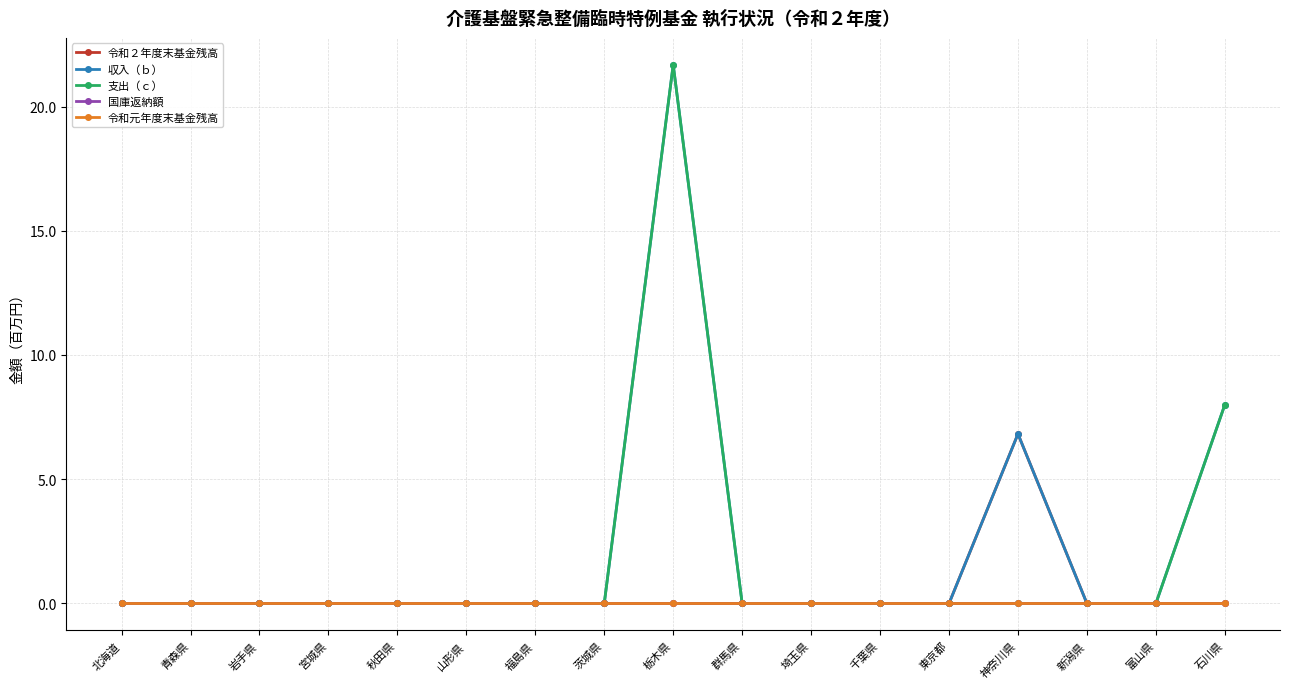

What is the difference between the second highest and minimum values in the 収入（ｂ） series?

8.0